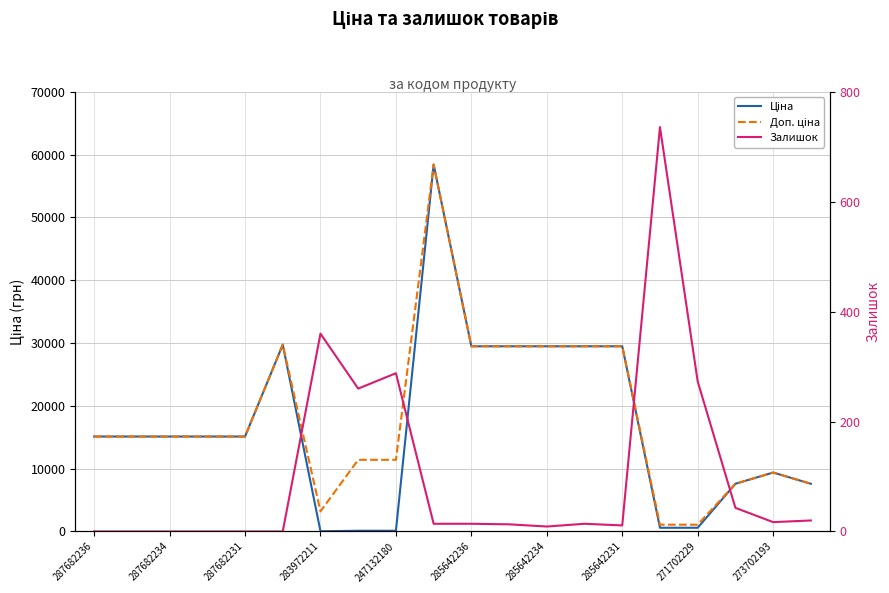

At which category does the chart reach its minimum across all series?

287682236